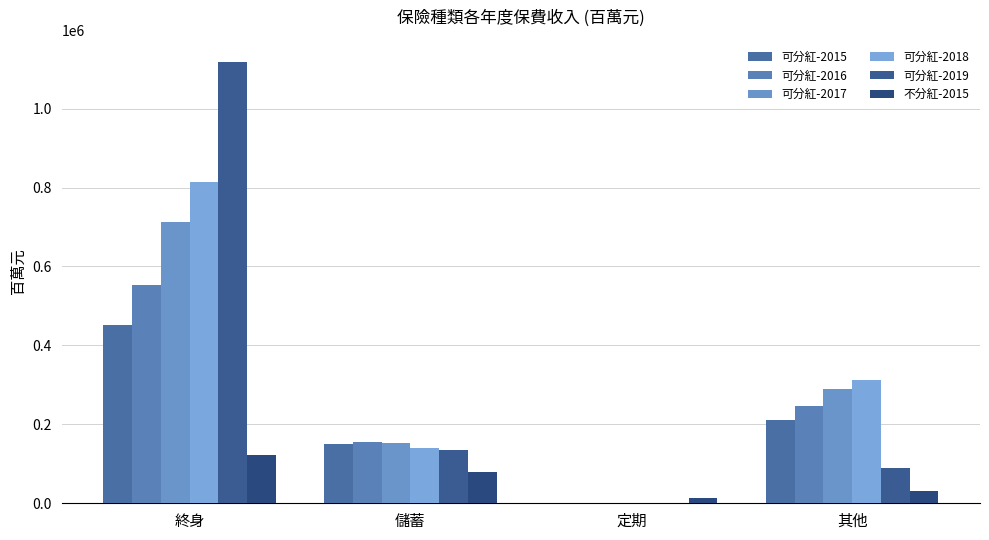

What is the average value of the 不分紅-2015 series?

61426.3